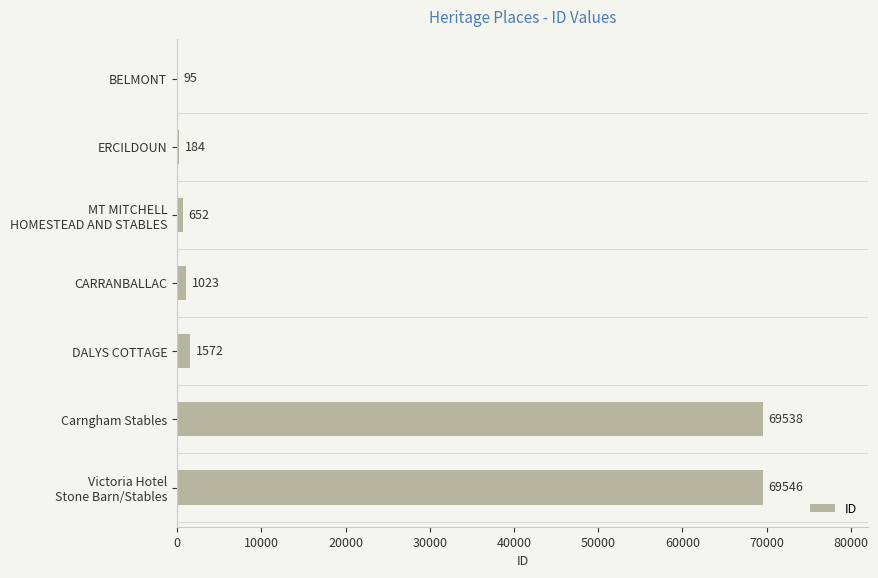

What is the greatest value displayed?

69546